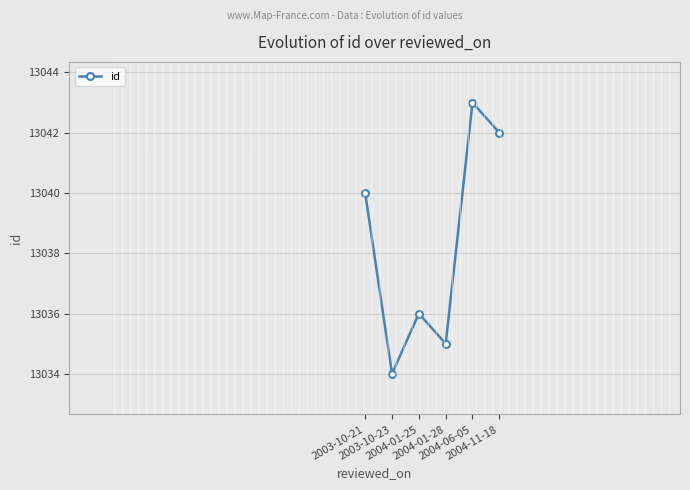

What is the average value?

13038